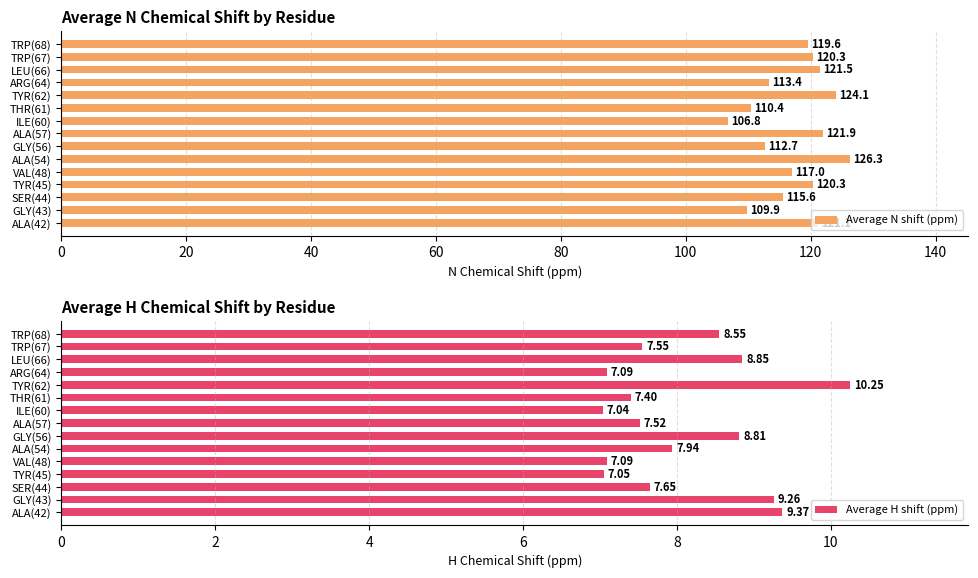

Is it true that Average N shift (ppm) equals 117.0 at VAL(48)?

True